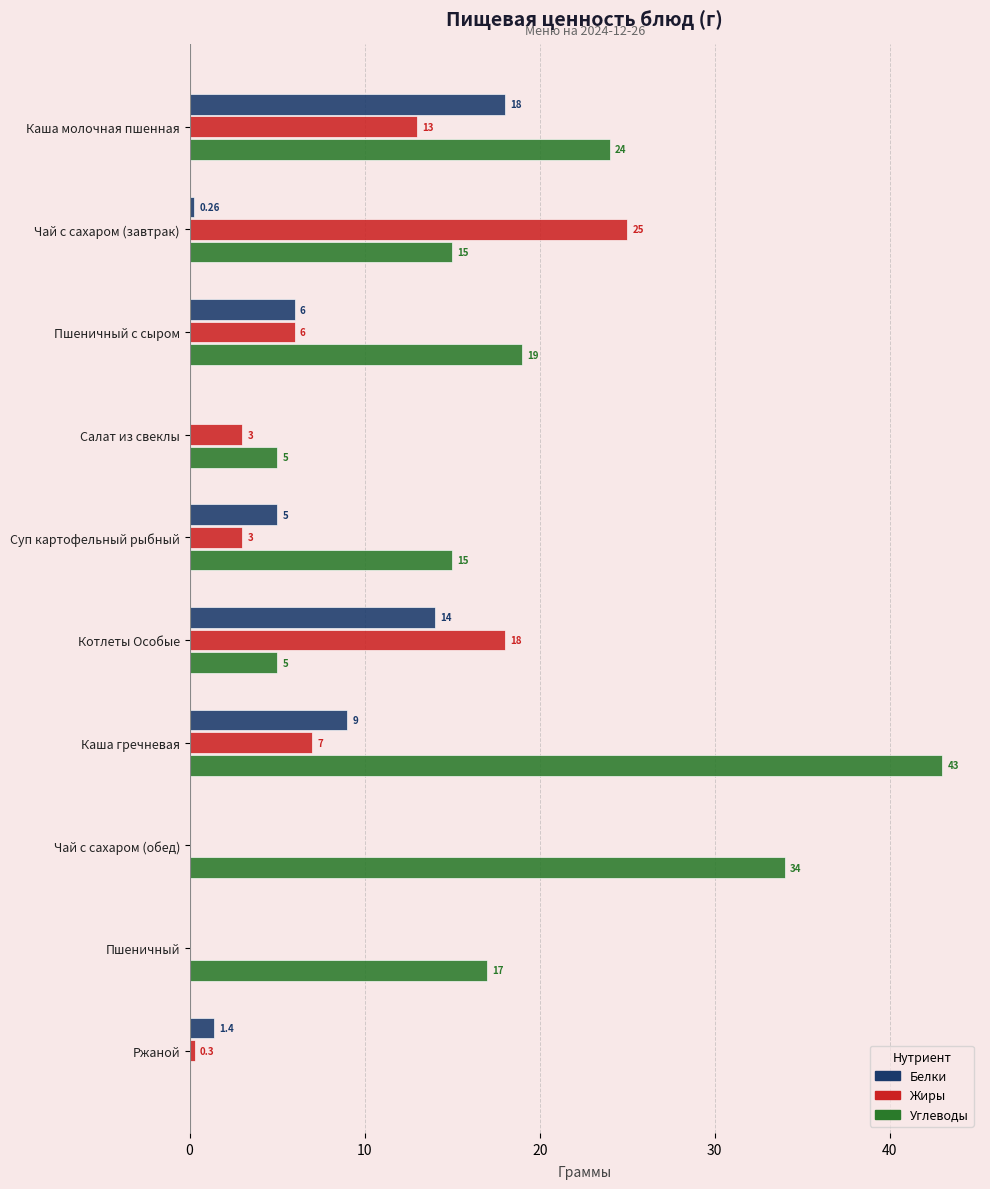

At which category does the chart reach its peak across all series?

Каша гречневая